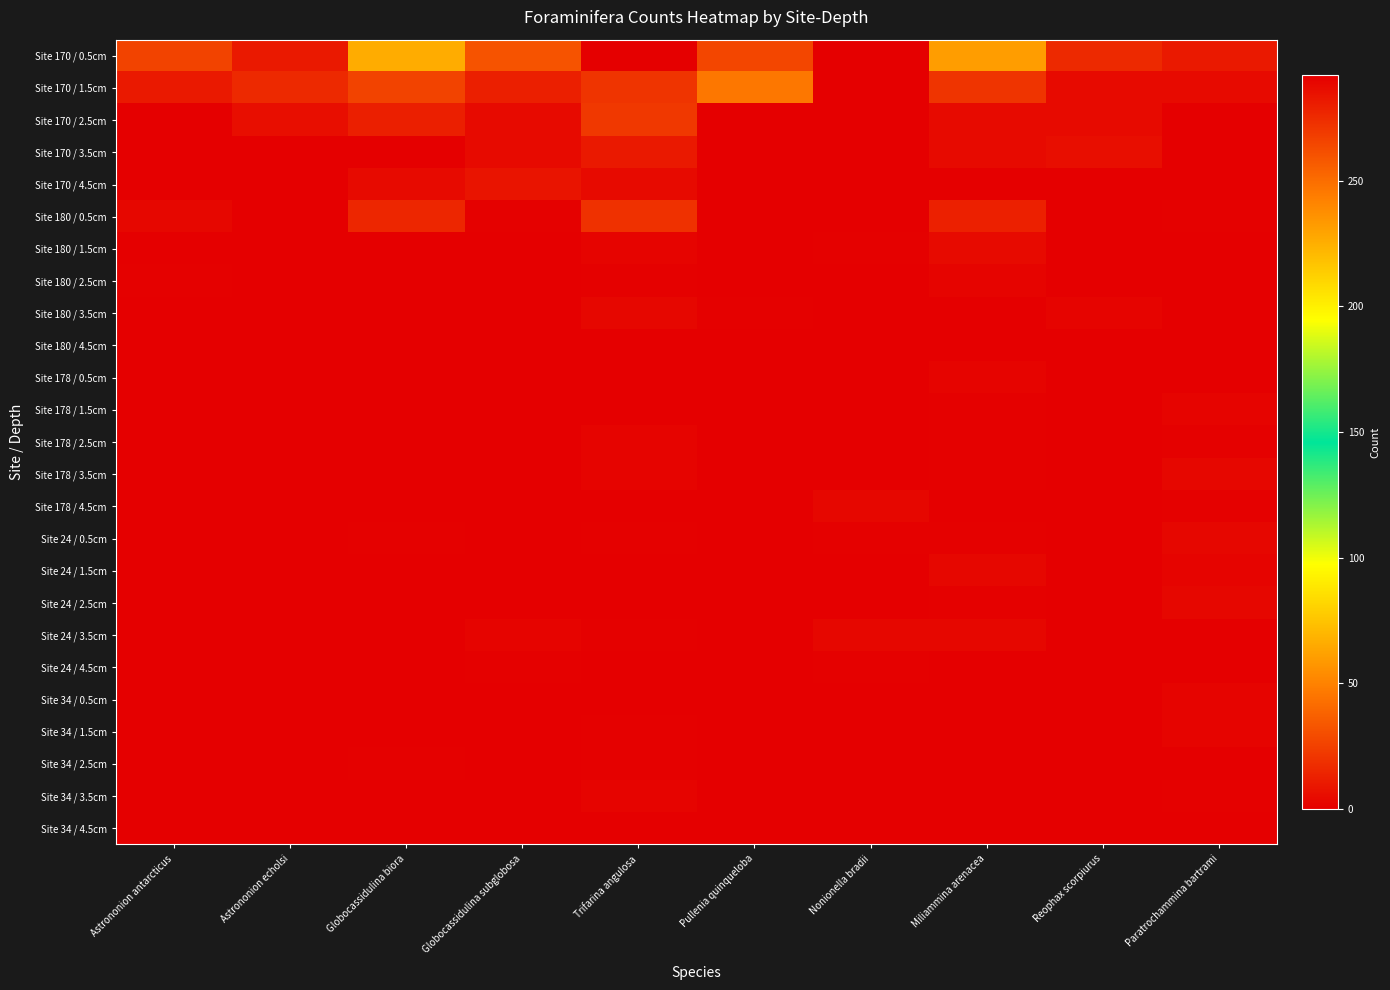

How many data points does each series have?

10